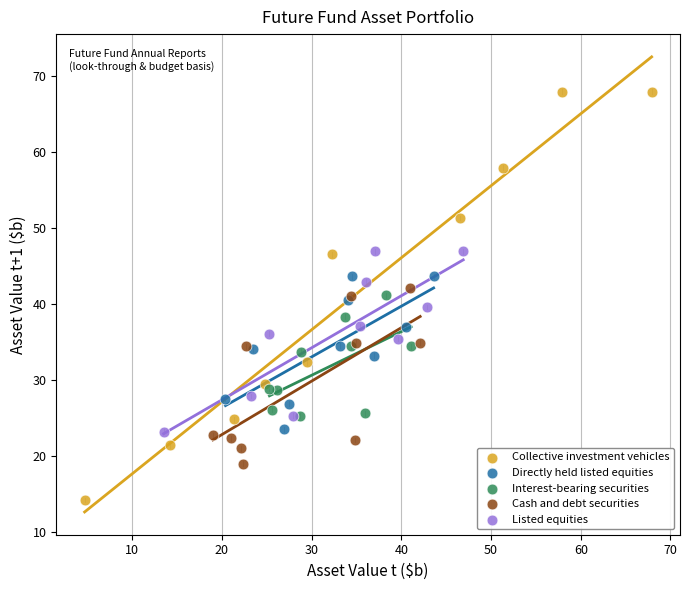

Which series contains the lowest Y value?

Collective investment vehicles